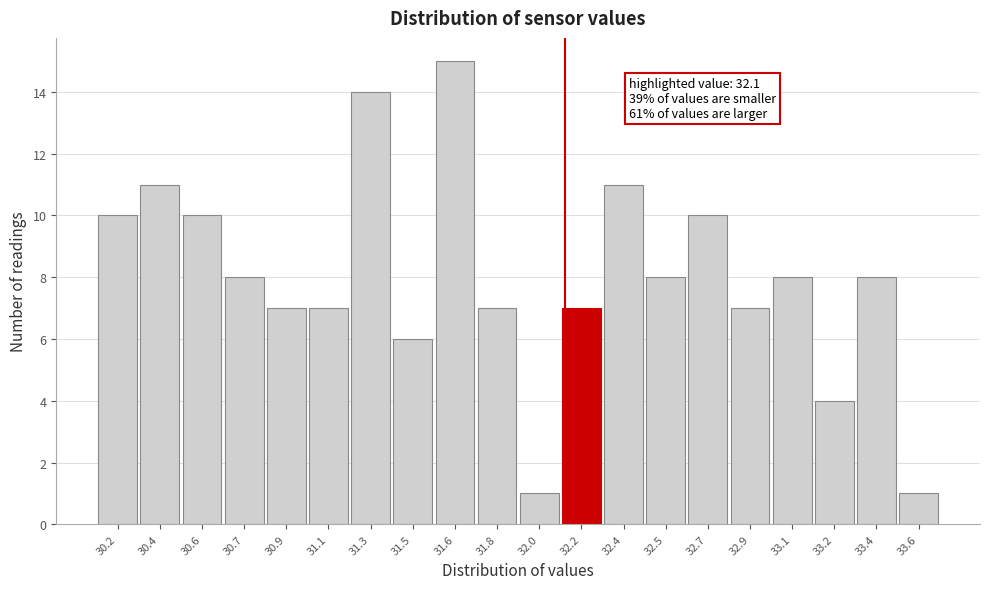

Reading left to right, what are all the values shown in this chart?

10	11	10	8	7	7	14	6	15	7	1	7	11	8	10	7	8	4	8	1